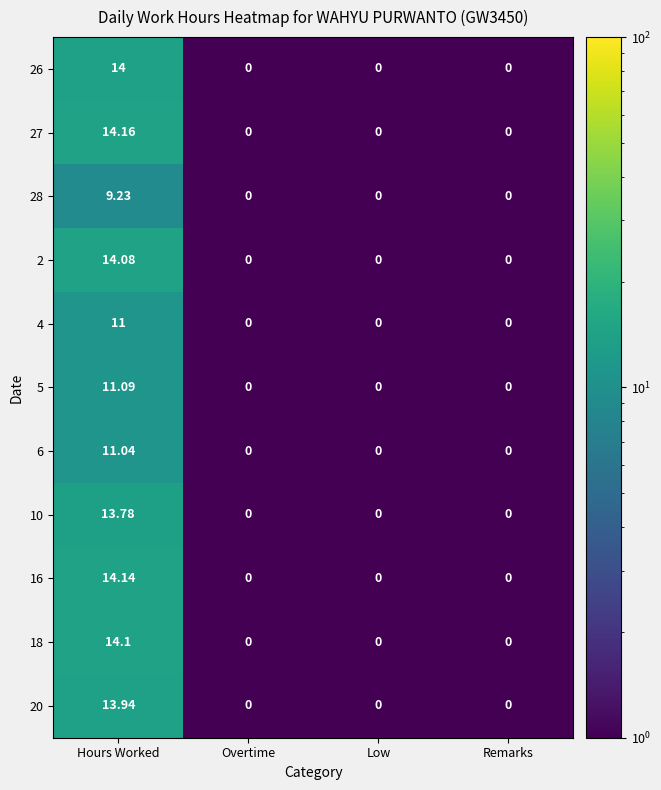

At which category is the sum across all series the highest?

Hours Worked